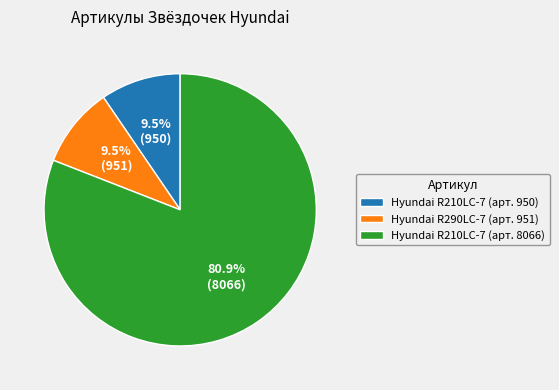

What percentage do Hyundai R210LC-7 (арт. 950) and Hyundai R210LC-7 (арт. 8066) together represent?

90.5%